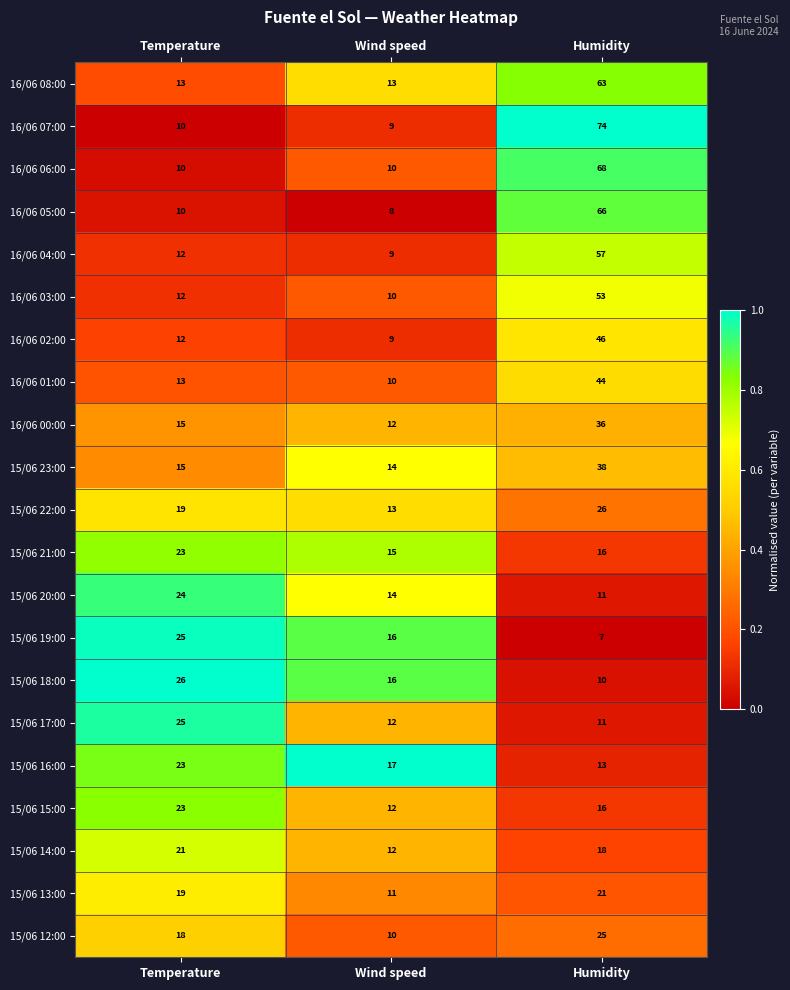

At which label is 15/06 22:00 closest to 19?

Temperature